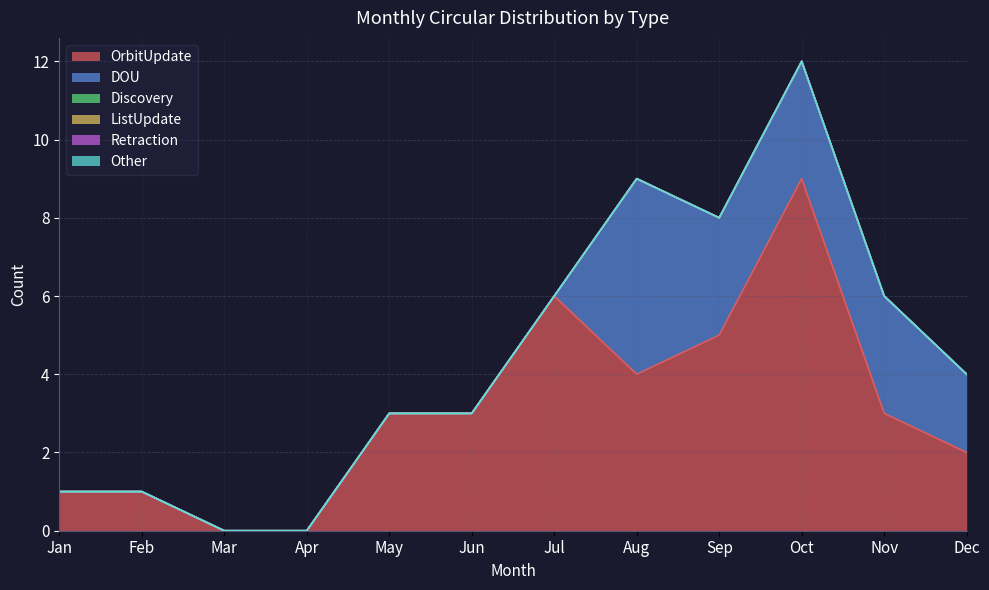

What are all the series names shown in the legend?

OrbitUpdate, DOU, Discovery, ListUpdate, Retraction, Other